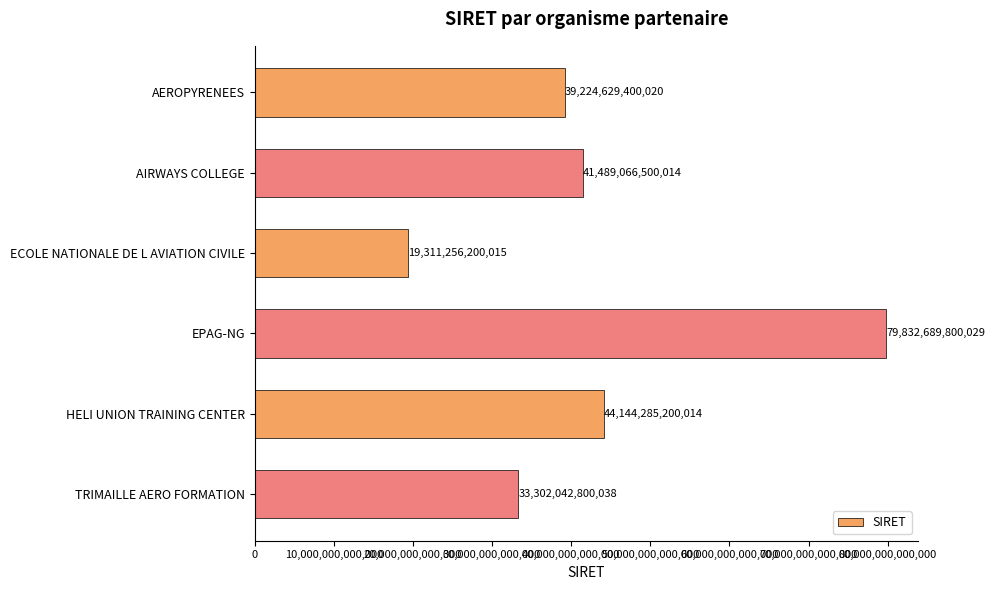

What is the difference between the maximum and minimum values?

60521433600014